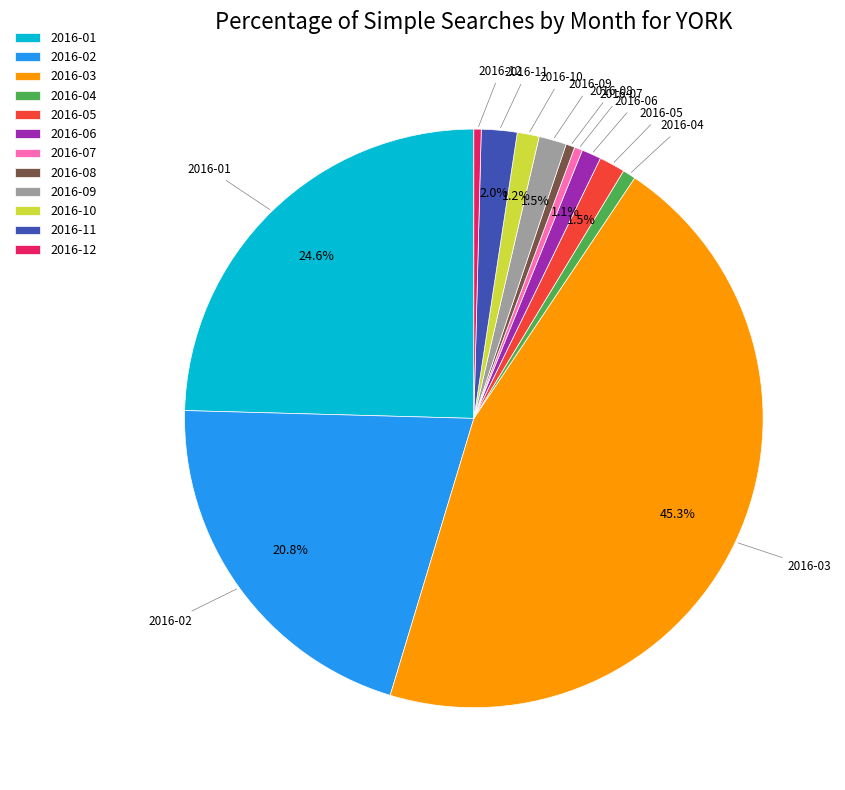

What is the largest slice in the pie chart?

2016-03